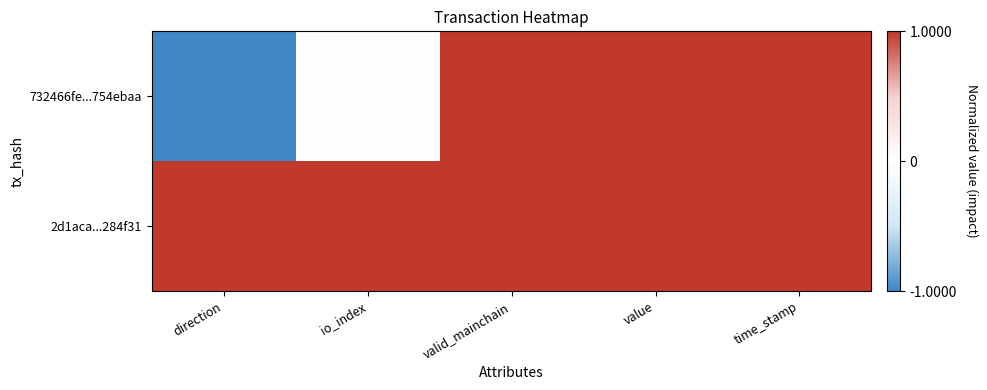

Rank the series by their average value, from lowest to highest.

732466fe...754ebaa, 2d1aca...284f31